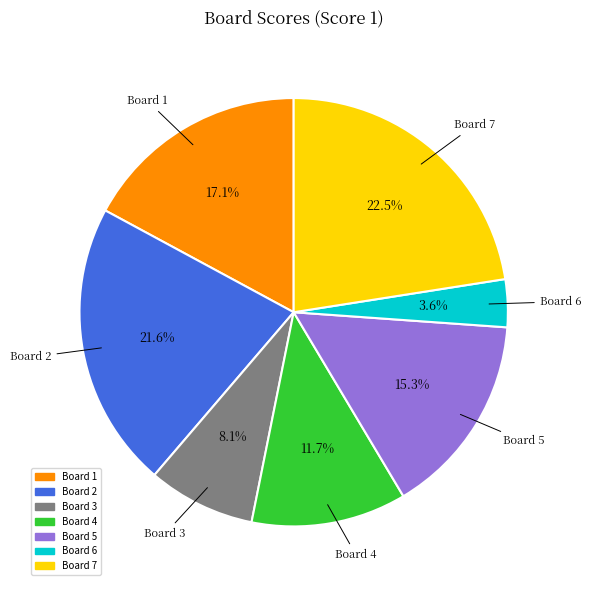

What is the smallest slice in the pie chart?

Board 6